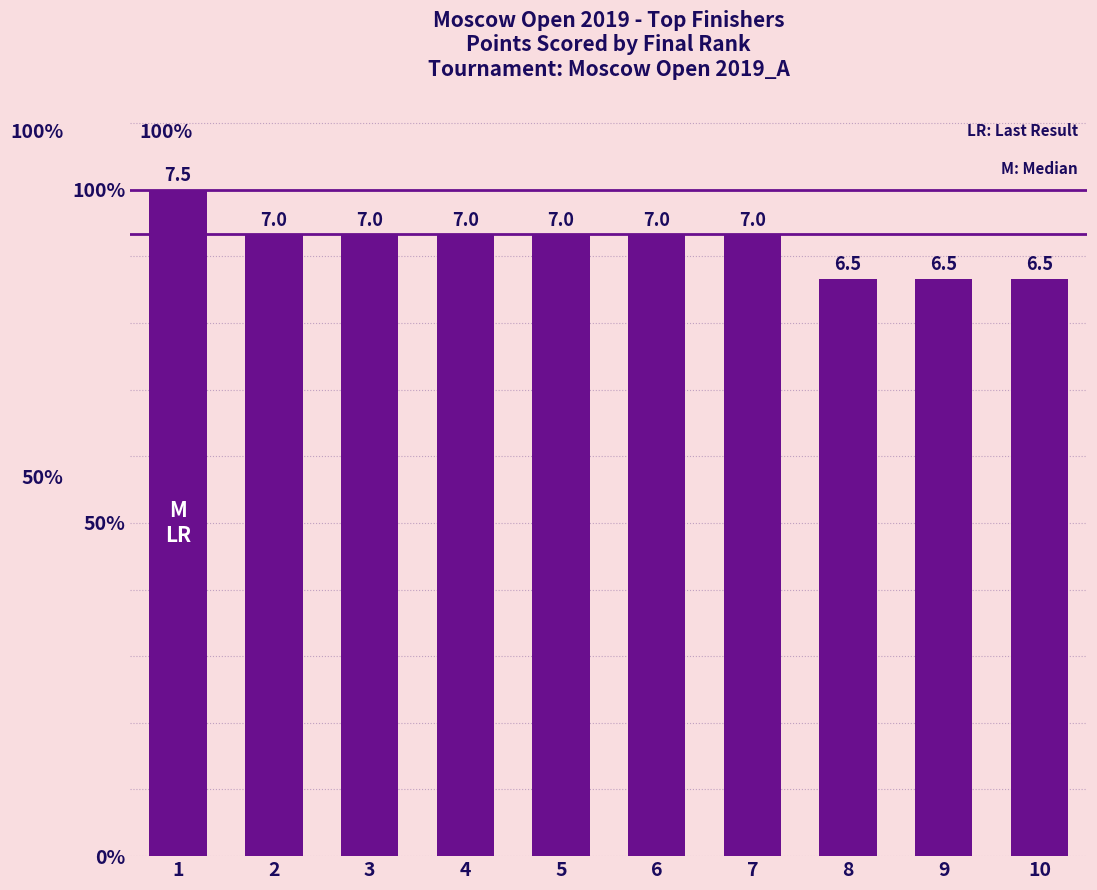

Rank the categories by value from lowest to highest.

8, 9, 10, 2, 3, 4, 5, 6, 7, 1